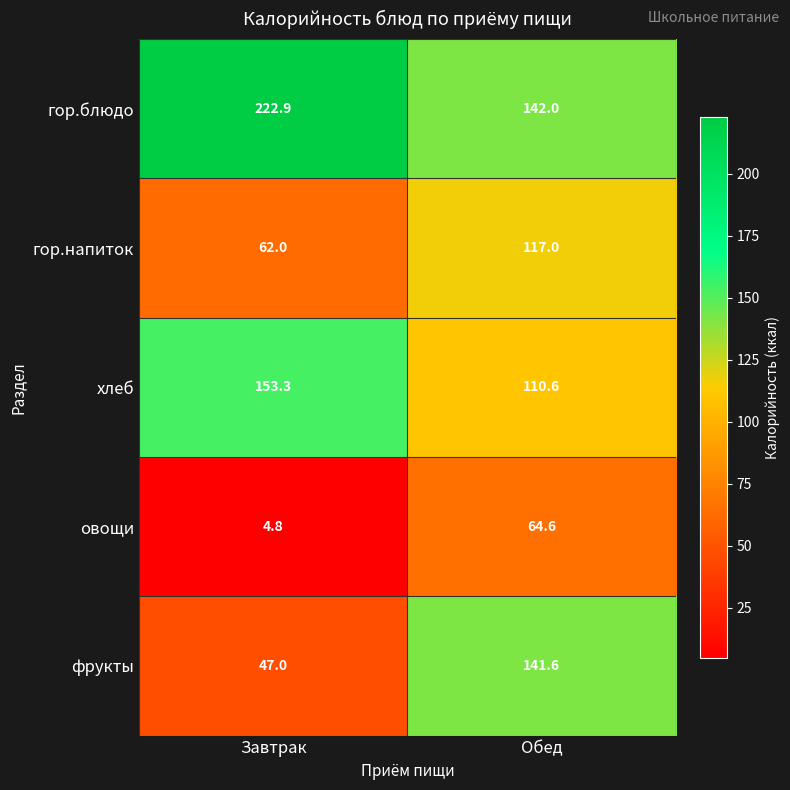

What is the difference between the maximum and minimum values in the хлеб series?

42.7